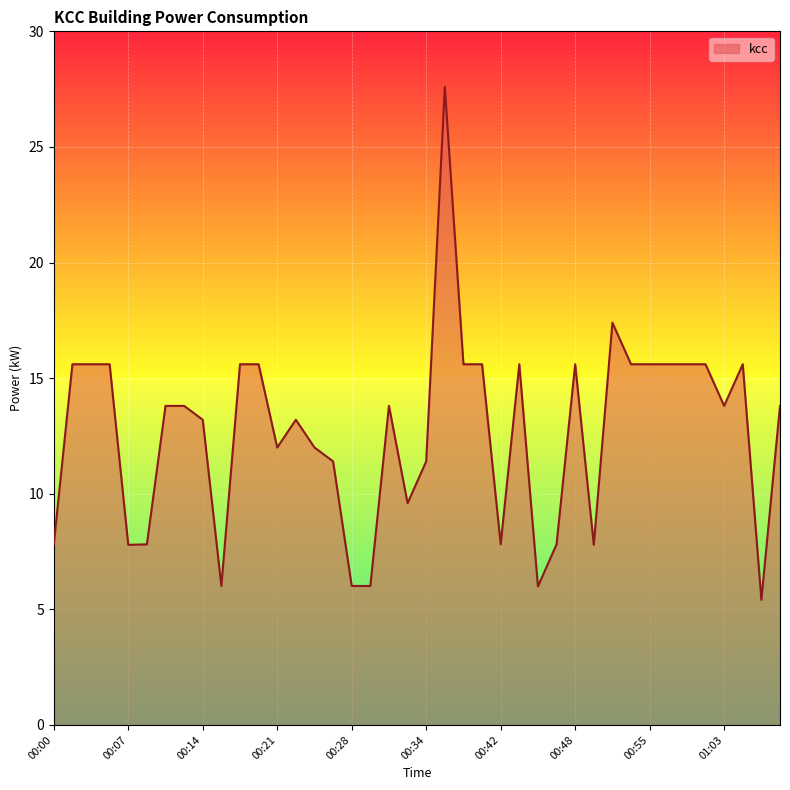

What is the difference between the maximum and minimum values?

22.2